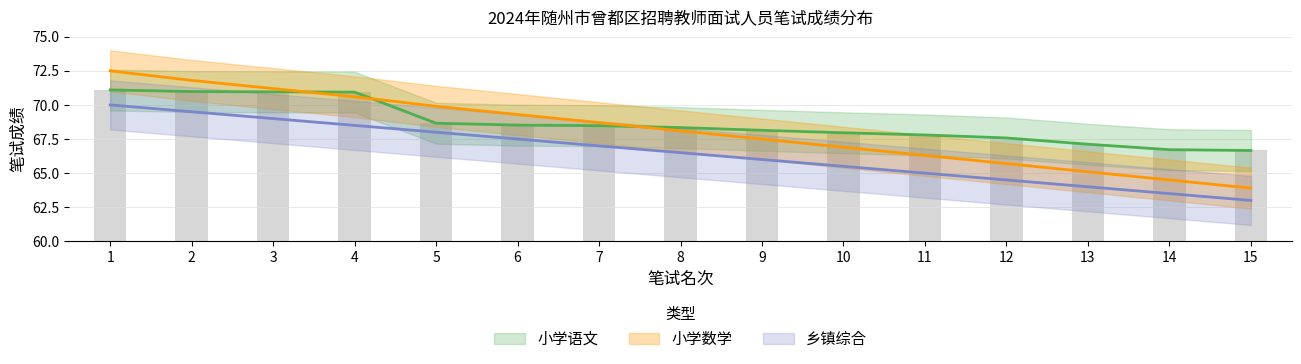

Is it true that 乡镇综合 equals 67.5 at 6?

True